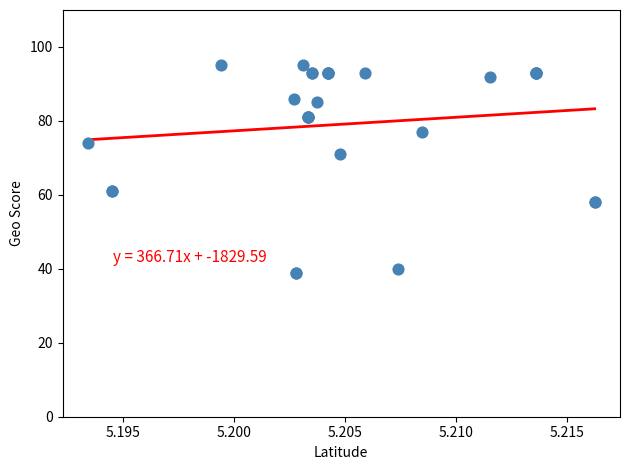

What Y value in the scatter plot is closest to 67?

71.0